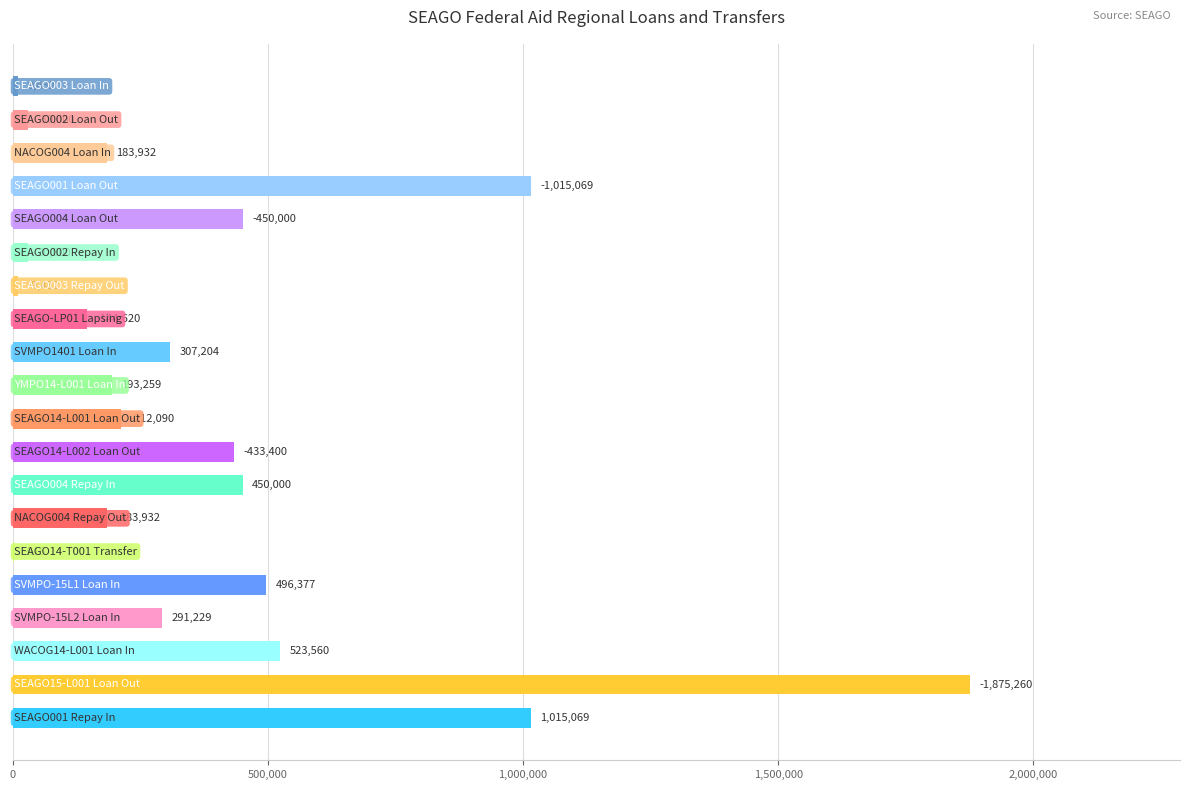

How many series are shown in this chart?

1